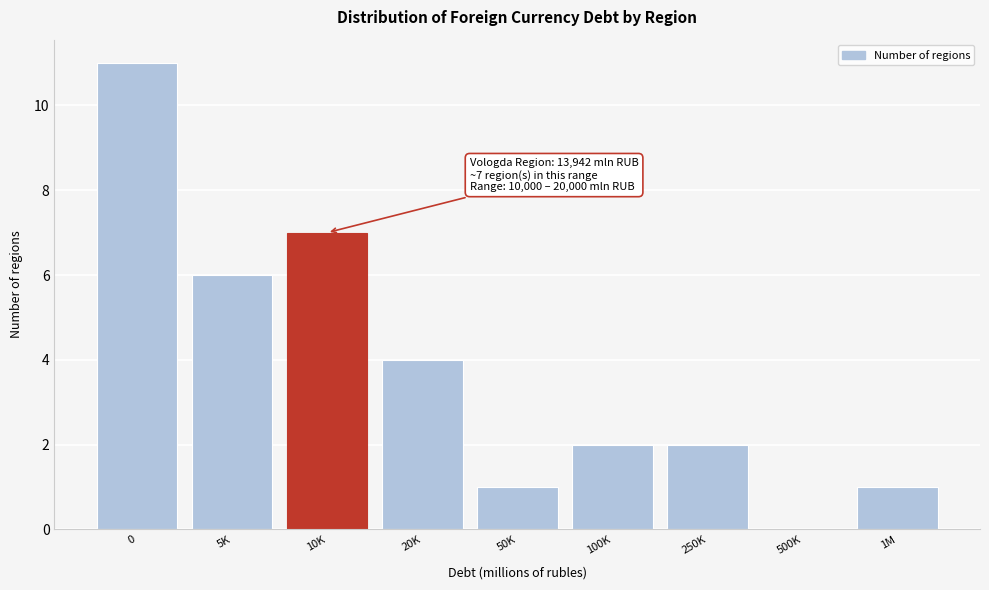

Reading right to left, list all the values displayed in this chart.

1M=1	500K=0	250K=2	100K=2	50K=1	20K=4	10K=7	5K=6	0=11